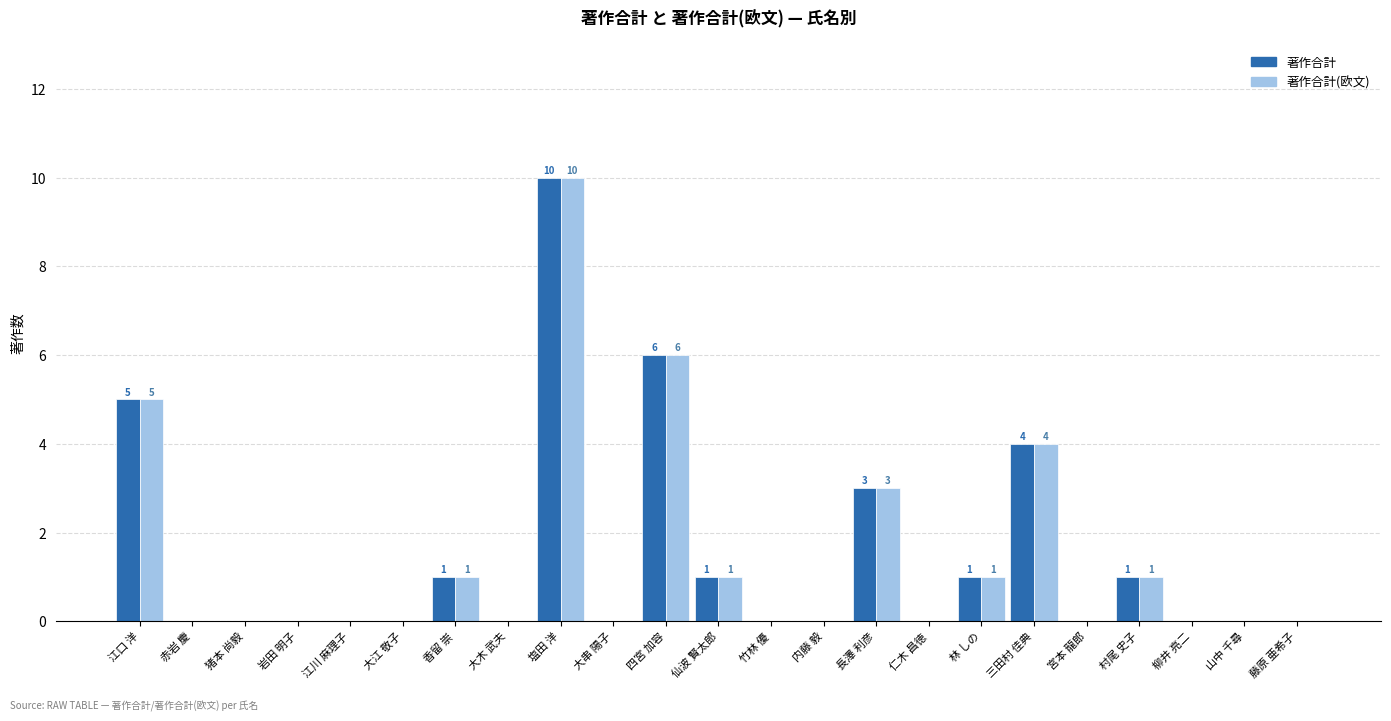

The value of 著作合計(欧文) at 塩田 洋 is 10. True or false?

True